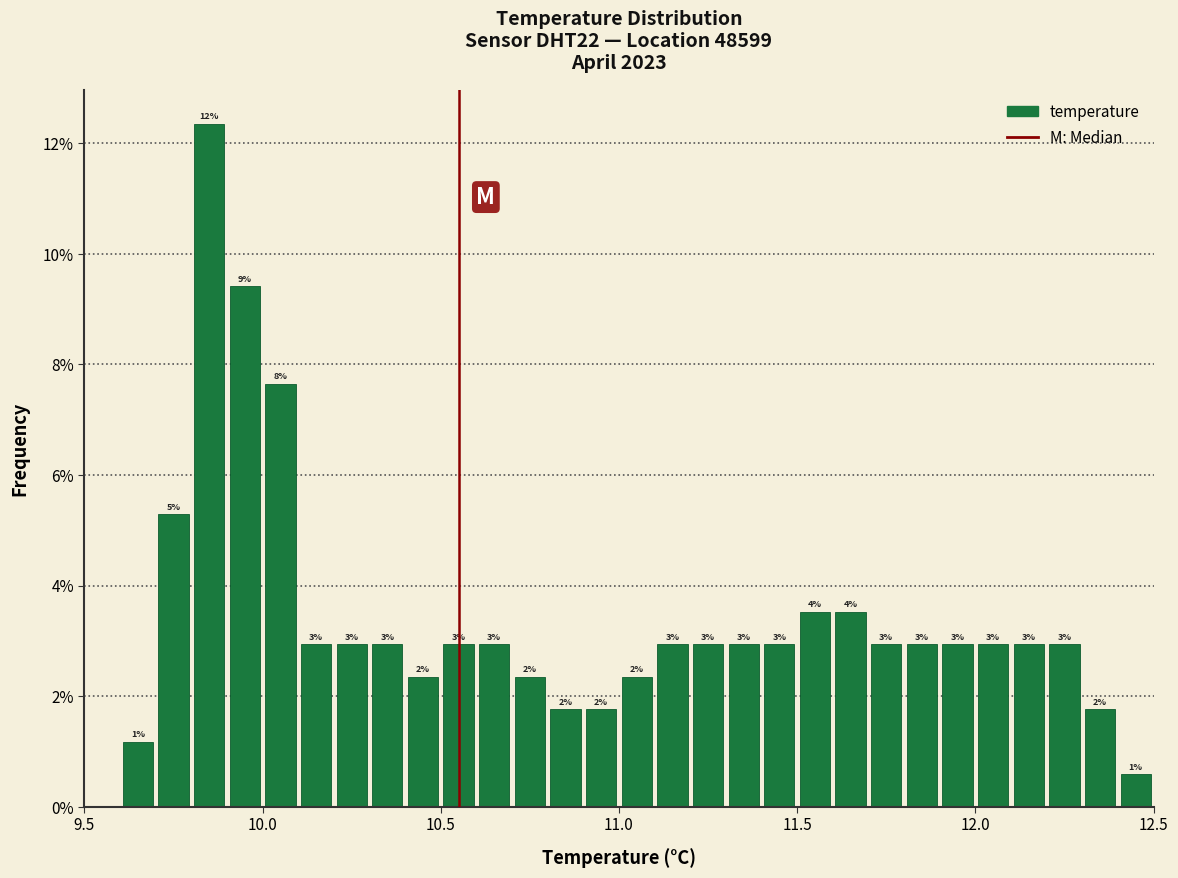

Read against the x-axis, roughly where is the centre of the tallest bar?

9.85